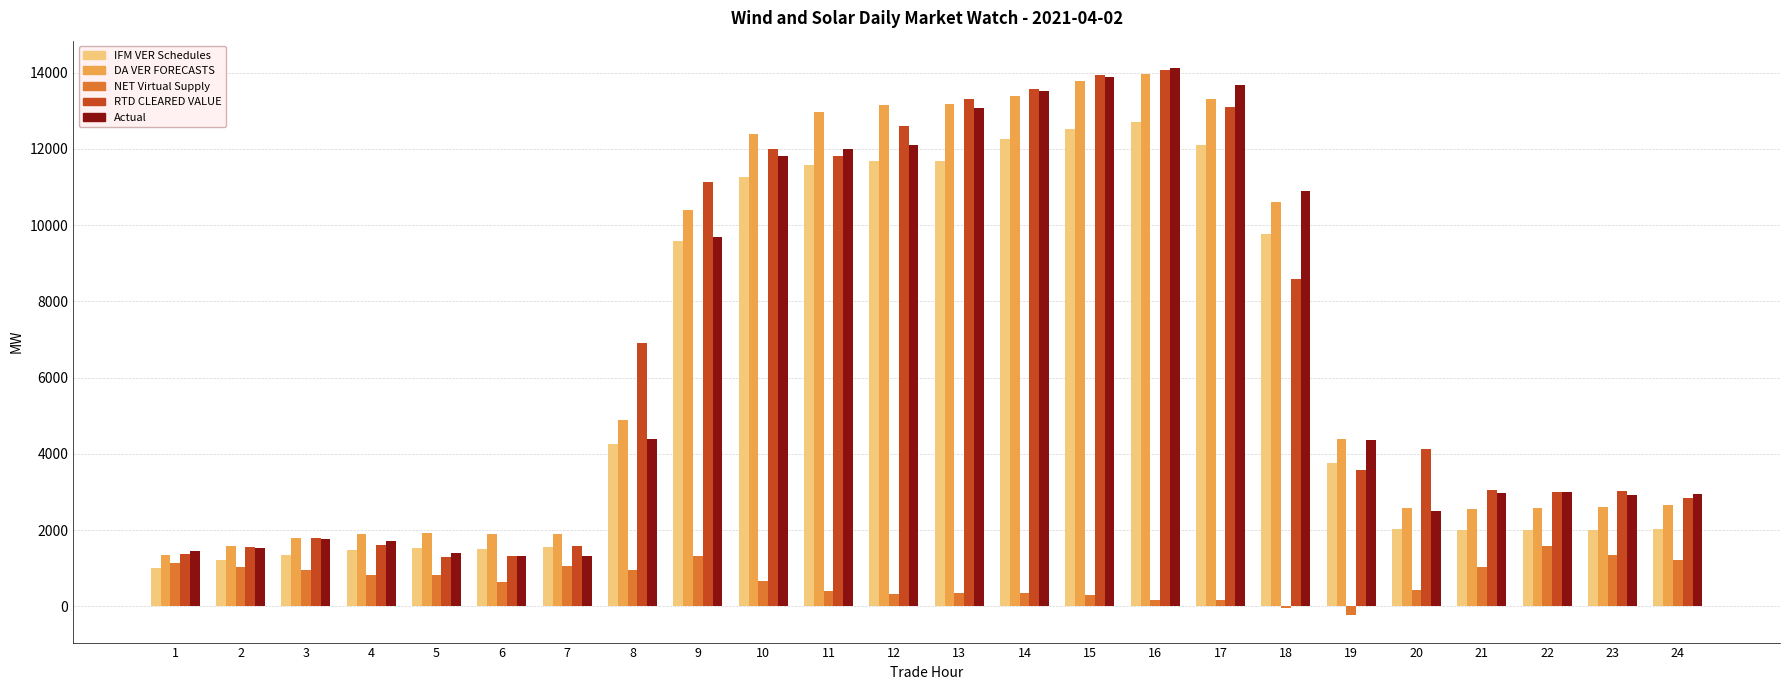

The NET Virtual Supply series shows 173.9 at 16. True or false?

True